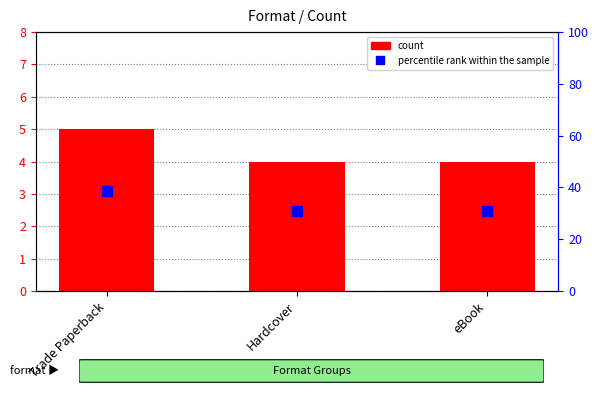

List the labels in order of percentile rank within the sample value, largest first.

Trade Paperback, Hardcover, eBook